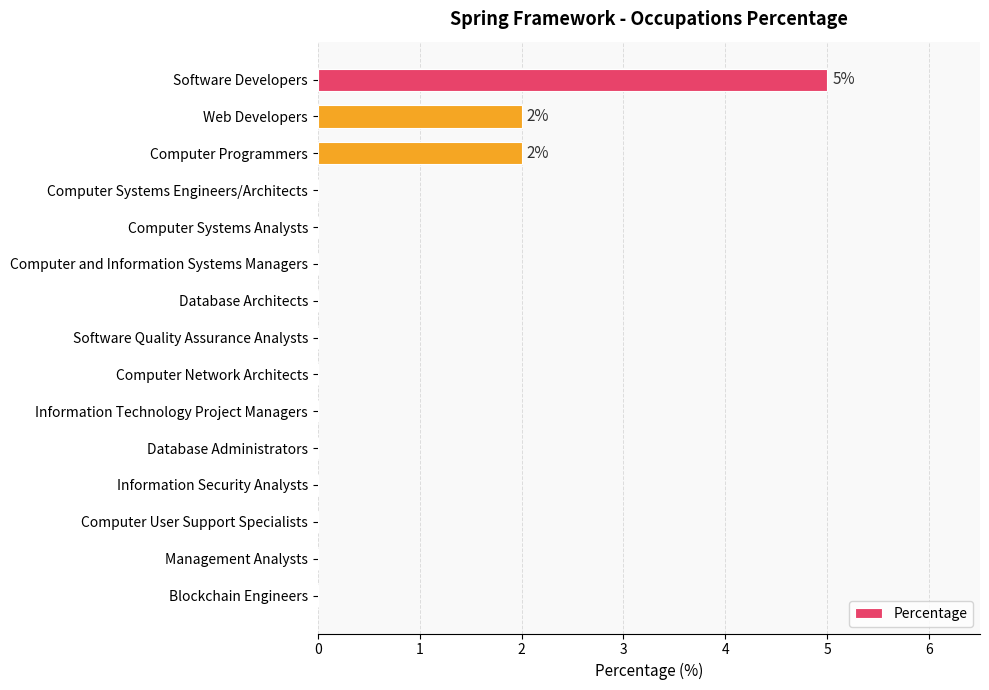

Is it true that the value at Database Architects is -2?

False